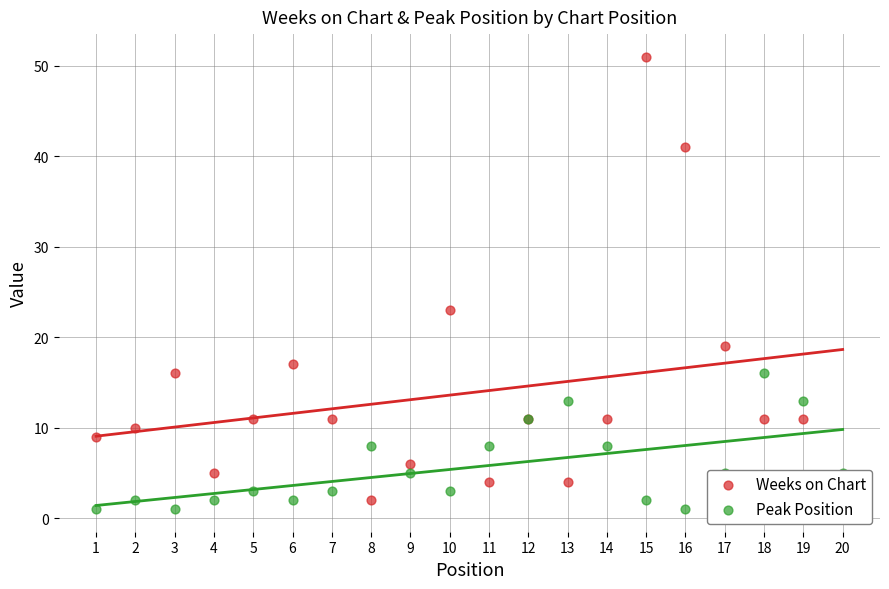

Which series has the largest total across all categories?

Weeks on Chart